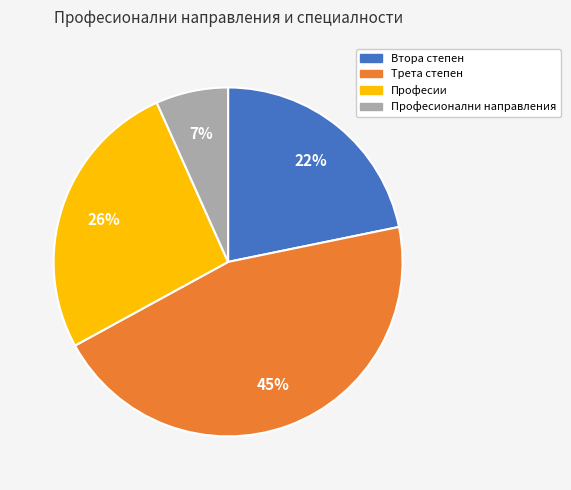

What percentage is the Професии slice, to the nearest percent?

26%